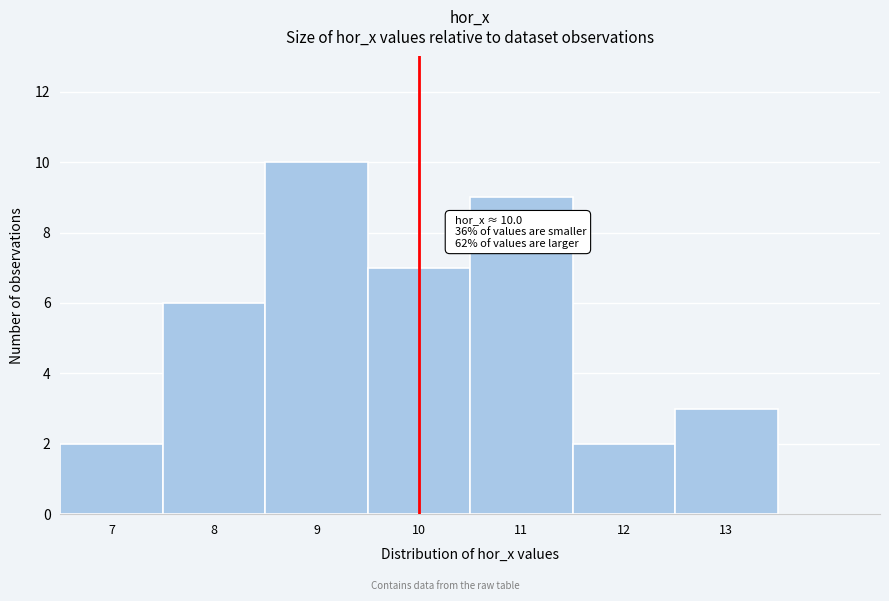

Which range on the x-axis has the tallest bar?

8.5 to 9.5